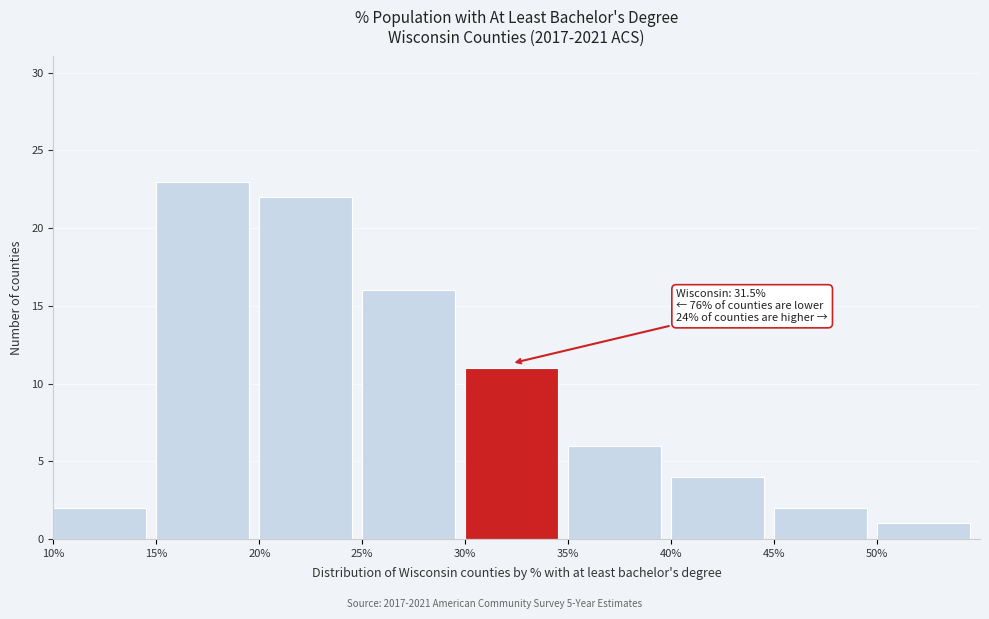

Which range on the x-axis has the tallest bar?

15 to 20